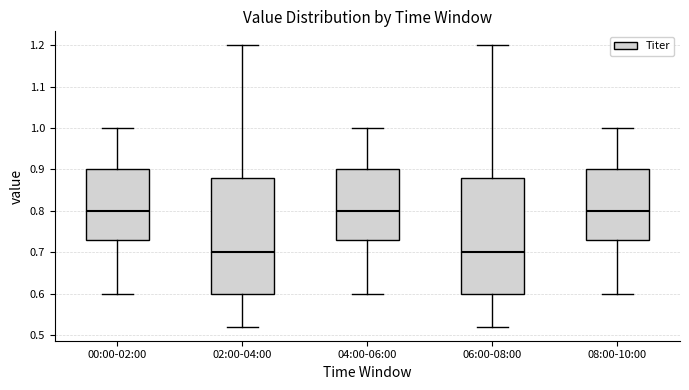

Reading left to right, read every box against the y-axis: the position of its median line, the range the box covers, and the ends of its whiskers. The values are not printed on the chart, so give them approximately, as read against the axis.

00:00-02:00: median 0.80, box 0.73 to 0.90, whiskers 0.60 to 1.00
02:00-04:00: median 0.70, box 0.60 to 0.88, whiskers 0.52 to 1.20
04:00-06:00: median 0.80, box 0.73 to 0.90, whiskers 0.60 to 1.00
06:00-08:00: median 0.70, box 0.60 to 0.88, whiskers 0.52 to 1.20
08:00-10:00: median 0.80, box 0.73 to 0.90, whiskers 0.60 to 1.00